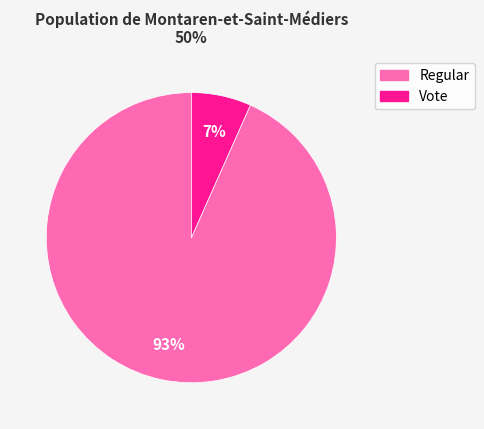

To the nearest percent, what is the average slice percentage?

50%